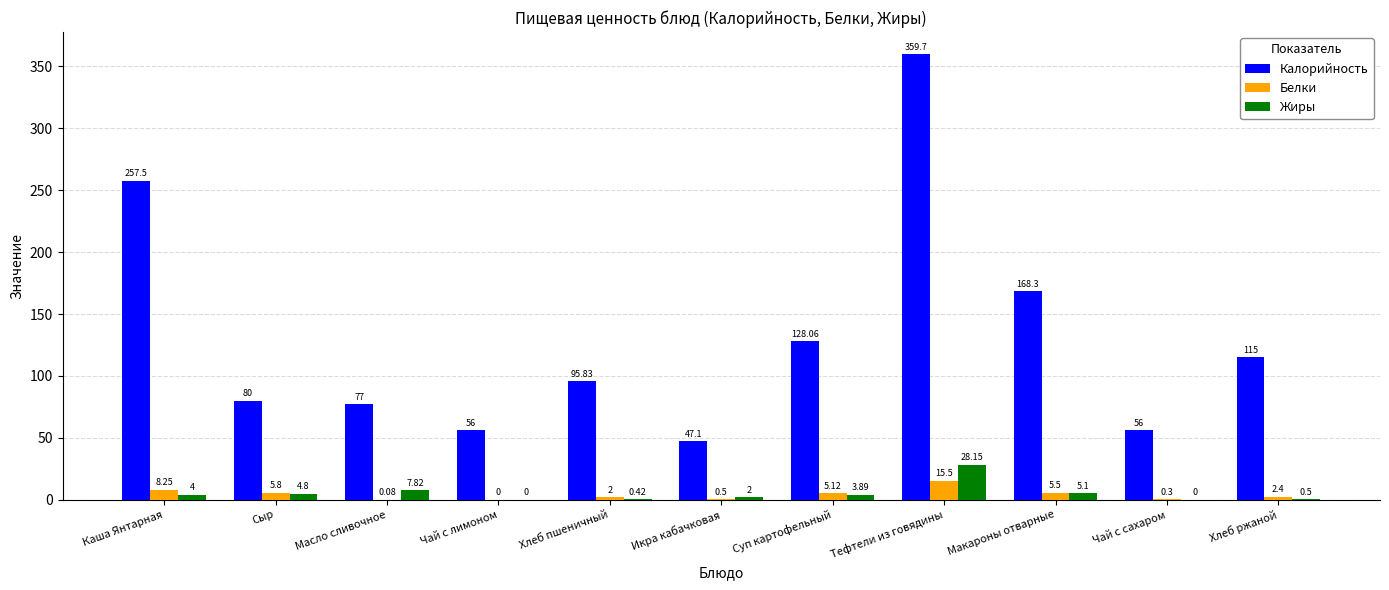

What is the sum of all Калорийность values?

1440.5